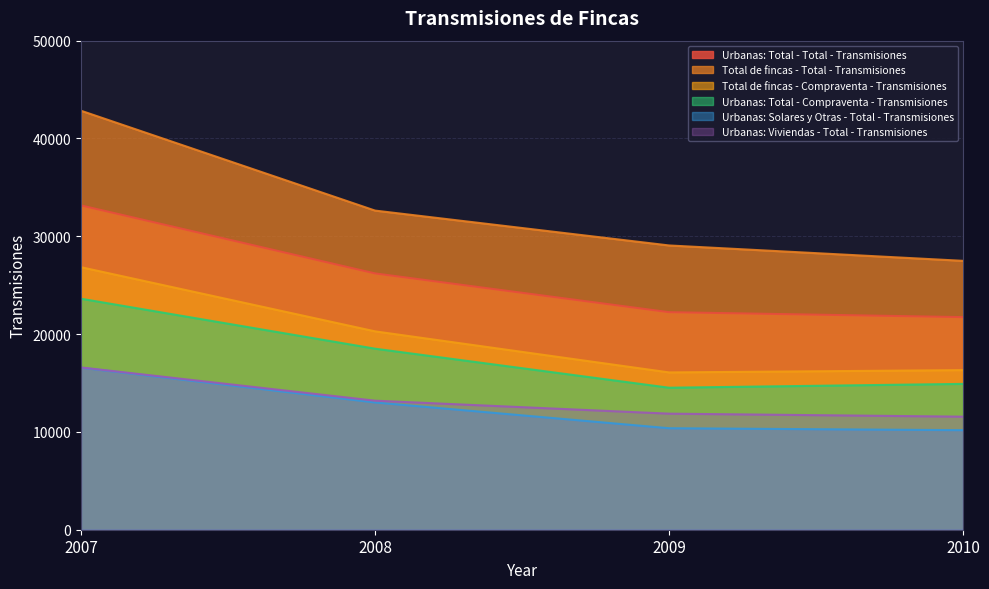

What are all the series names shown in the legend?

Urbanas: Total - Total - Transmisiones, Total de fincas - Total - Transmisiones, Total de fincas - Compraventa - Transmisiones, Urbanas: Total - Compraventa - Transmisiones, Urbanas: Solares y Otras - Total - Transmisiones, Urbanas: Viviendas - Total - Transmisiones